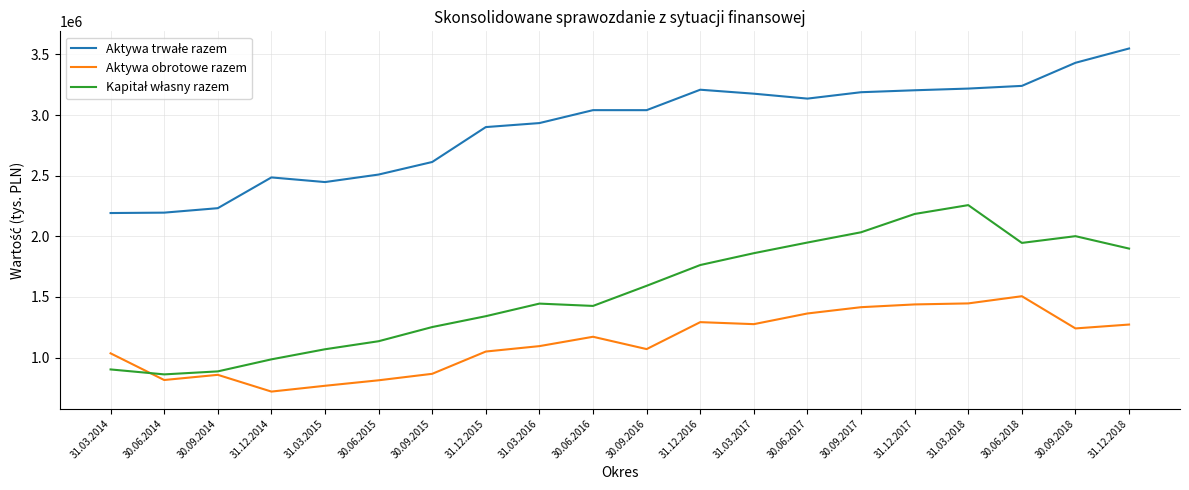

What is the spread (max minus min) of values at 30.06.2017?

1772316